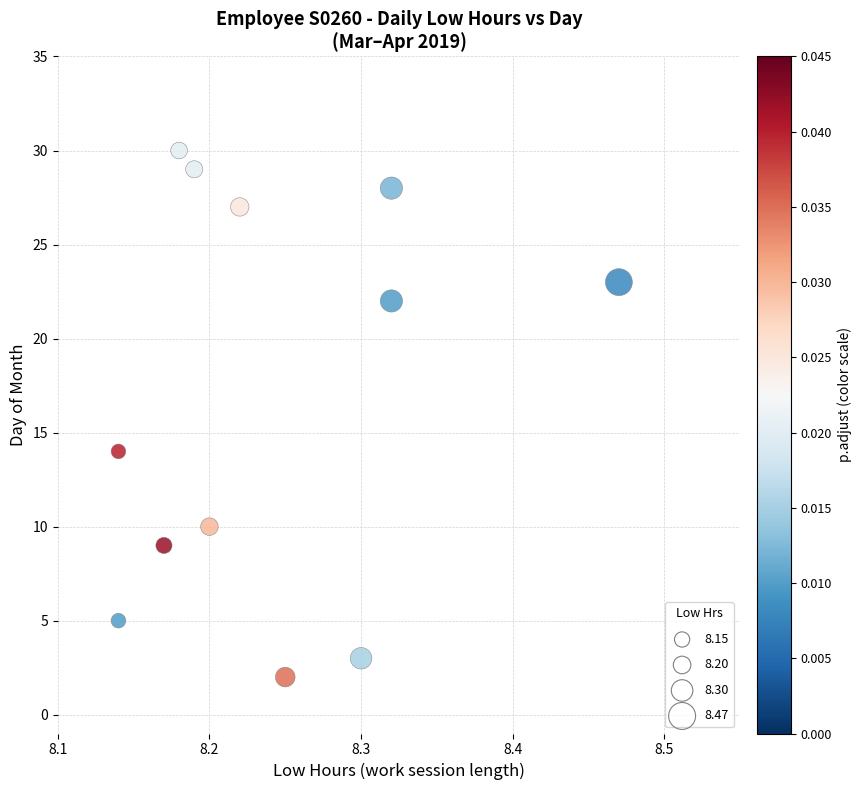

What Y value in the scatter plot is closest to 16?

14